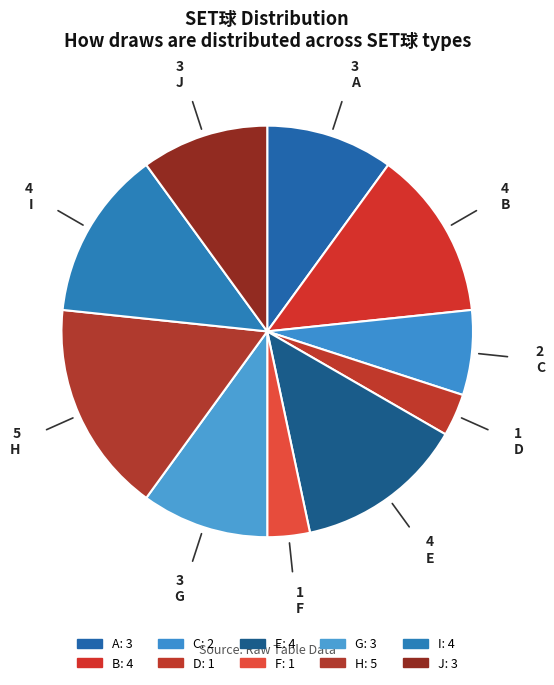

Which slice is the largest?

H